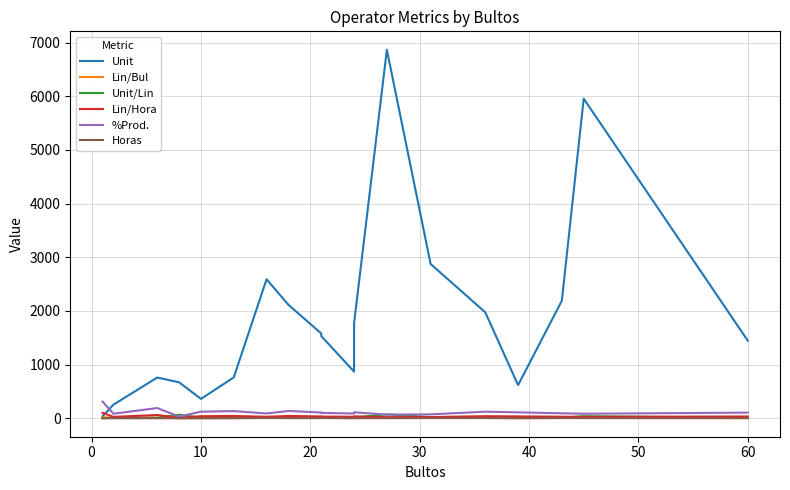

Which series has the largest total across all categories?

Unit